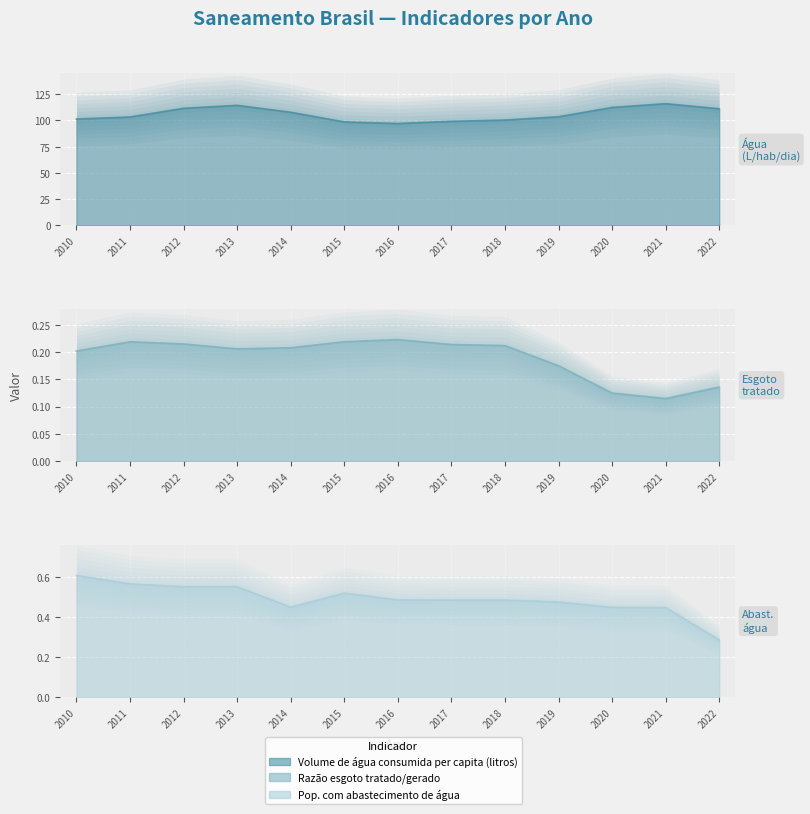

Does the chart display data point markers on the line(s)?

No